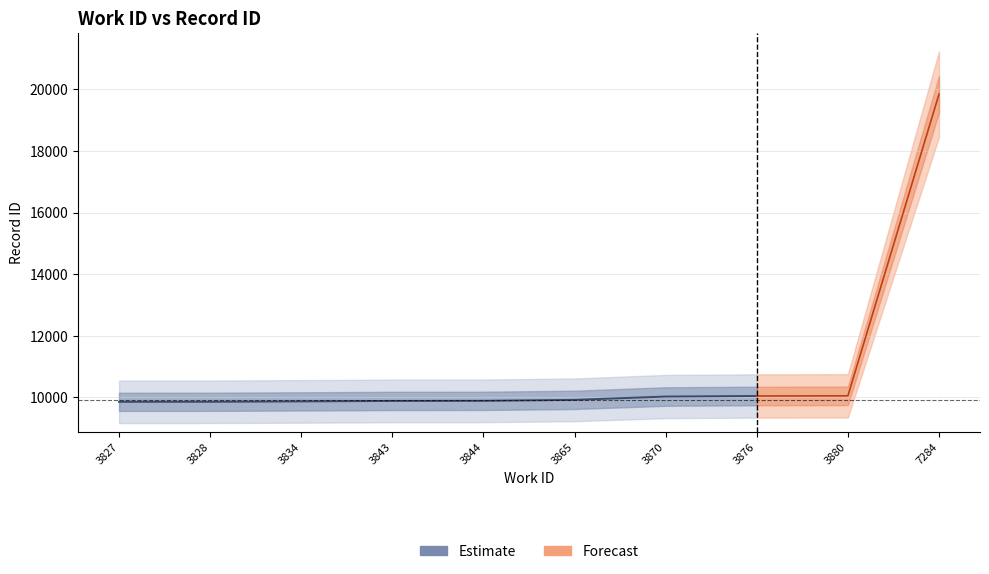

True or false: work_id has more than 0 points higher than both neighbors.

False